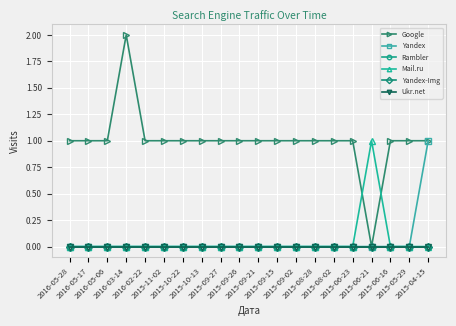

What is the label of the 13th point from the right?

2015-10-13